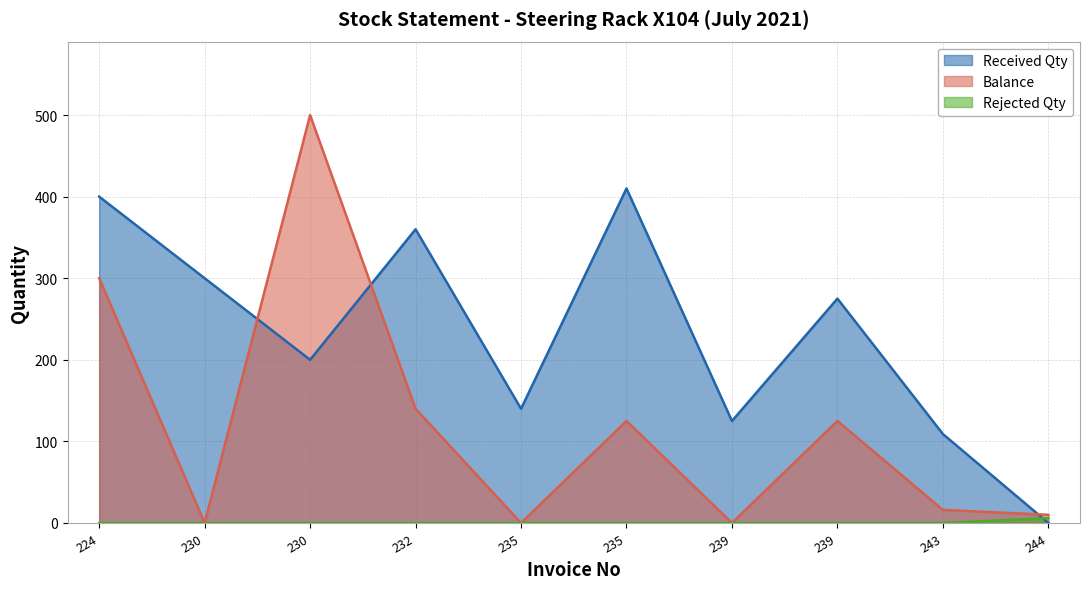

Which label corresponds to the smallest value in the chart?

244